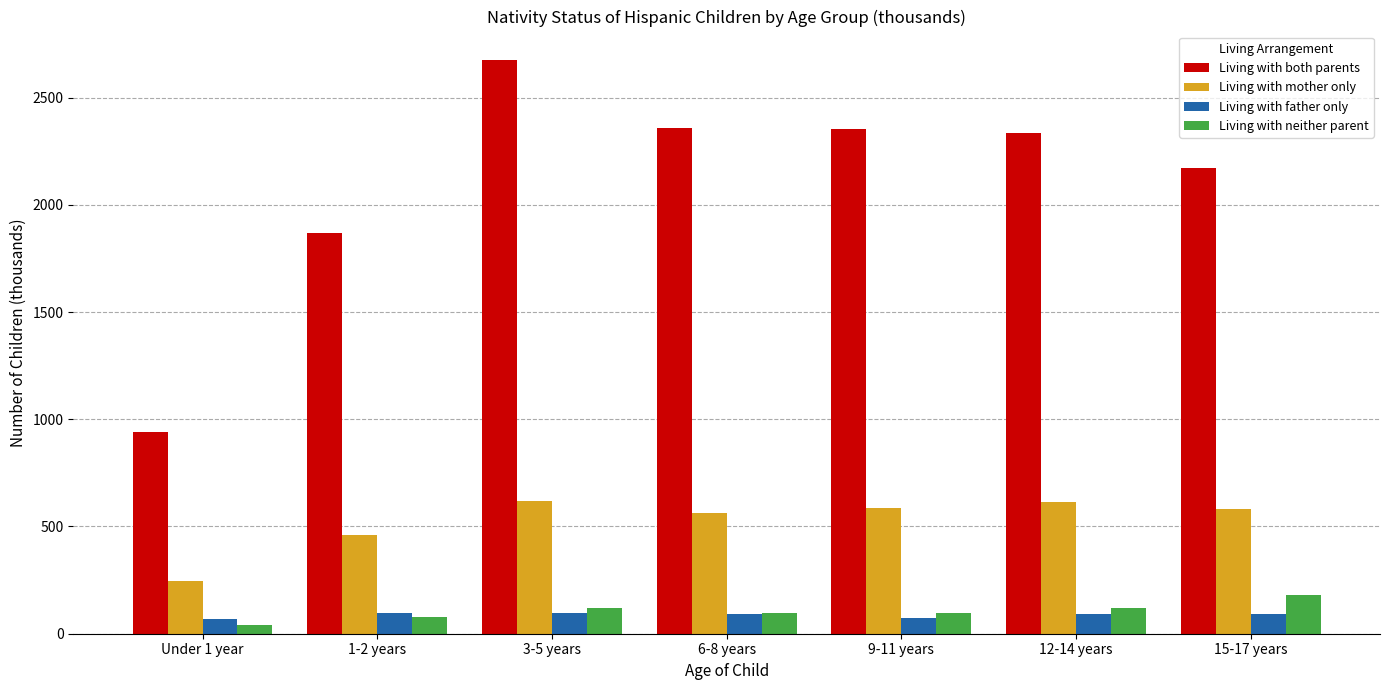

What is the difference between the highest and lowest values at Under 1 year?

901